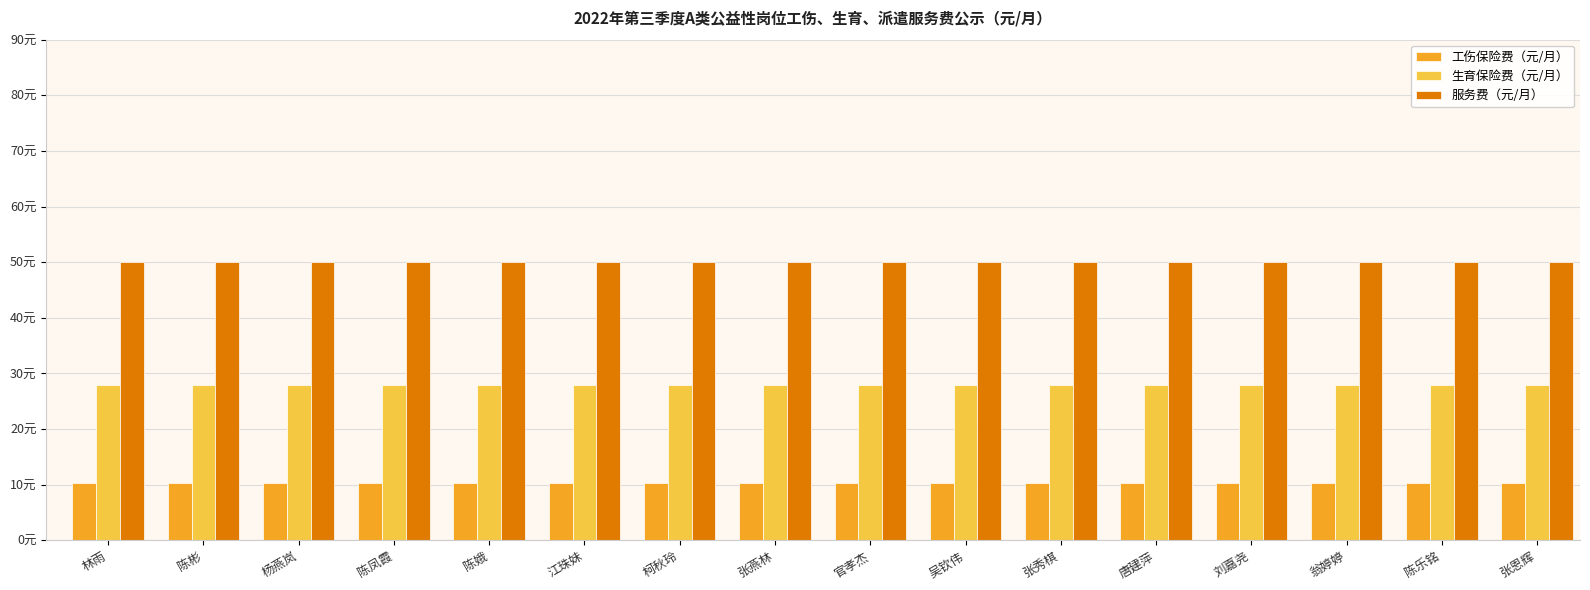

At which category is the sum across all series the highest?

林雨